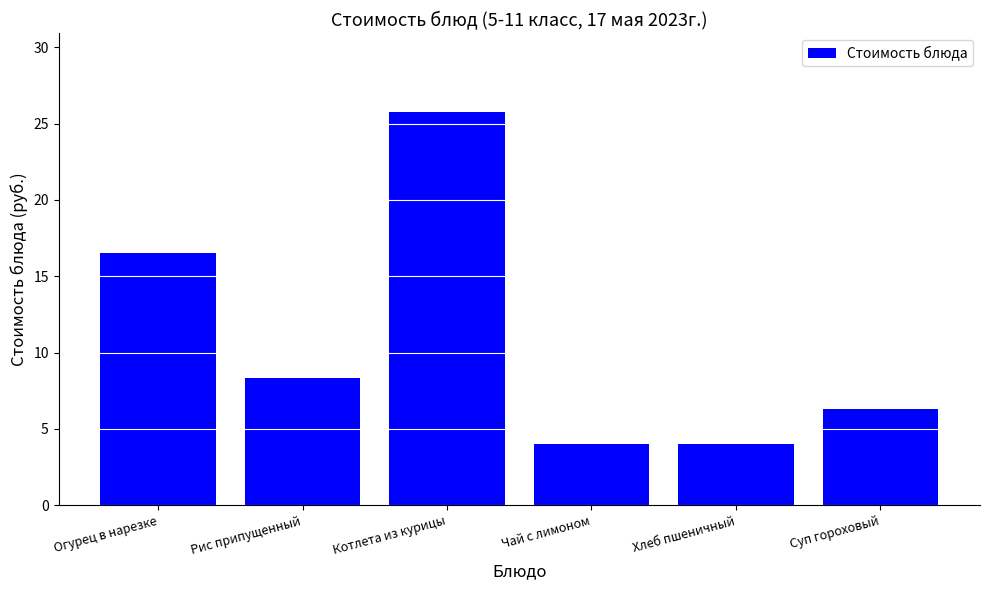

Reading left to right, extract all data points from this chart.

Огурец в нарезке=16.5	Рис припущенный=8.4	Котлета из курицы=25.8	Чай с лимоном=4.0	Хлеб пшеничный=4.0	Суп гороховый=6.3